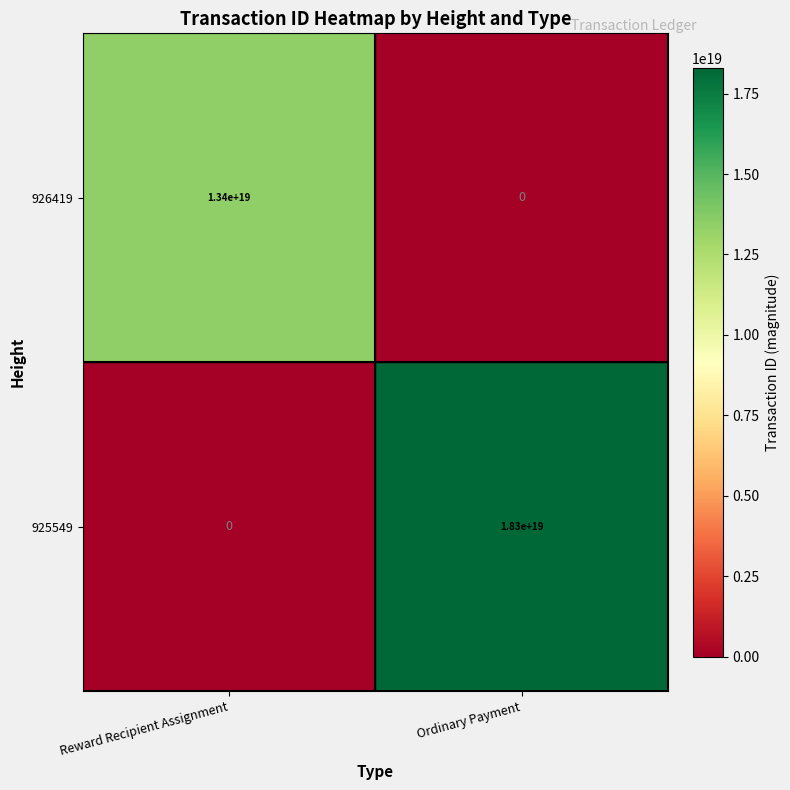

Is it true that 926419 equals 0 at Ordinary Payment?

True